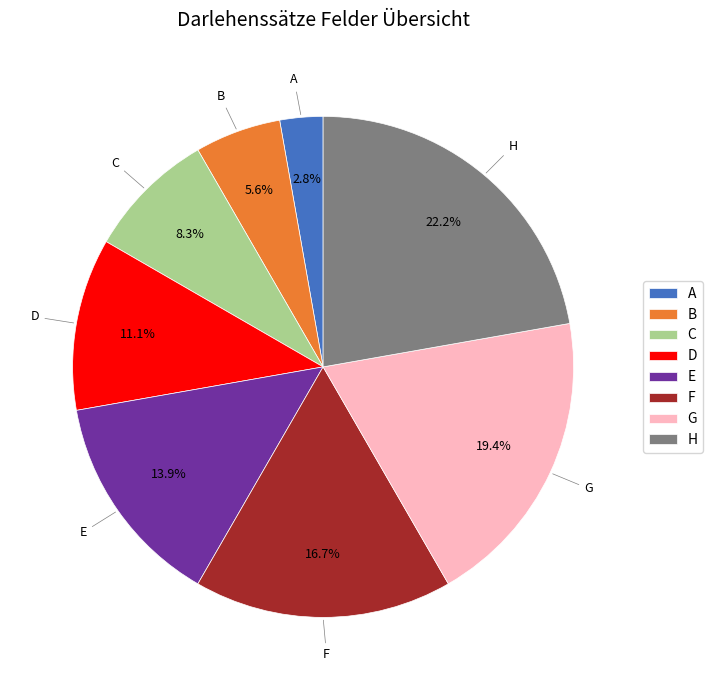

To the nearest percent, what is the average slice percentage?

12%